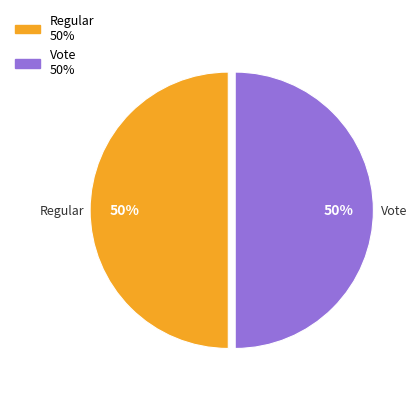

How many segments does this pie chart have?

2